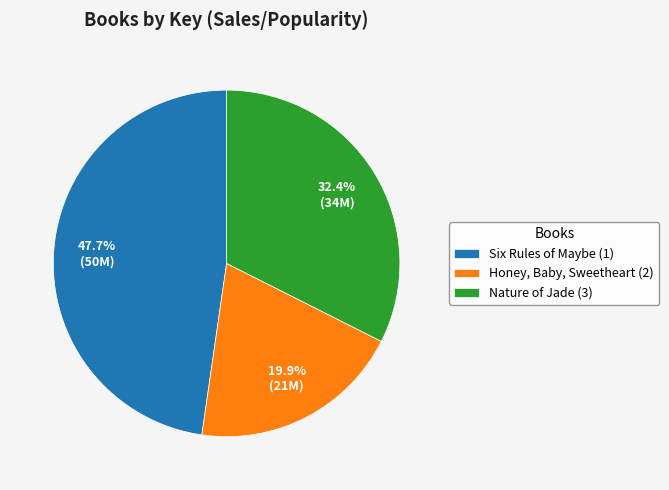

How much of the chart is everything except Nature of Jade (3)?

67.6%